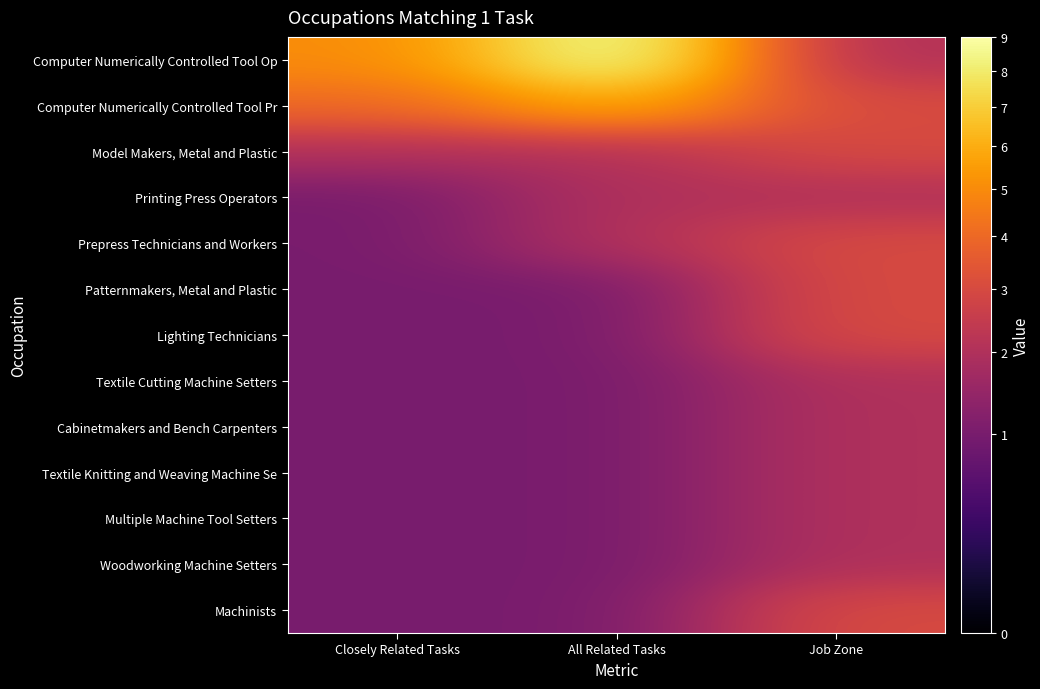

Reading left to right, list all the values displayed in this chart.

Computer Numerically Controlled Tool Op: Closely Related Tasks=5	All Related Tasks=9	Job Zone=2
Computer Numerically Controlled Tool Pr: Closely Related Tasks=4	All Related Tasks=6	Job Zone=3
Model Makers, Metal and Plastic: Closely Related Tasks=2	All Related Tasks=2	Job Zone=3
Printing Press Operators: Closely Related Tasks=1	All Related Tasks=2	Job Zone=2
Prepress Technicians and Workers: Closely Related Tasks=1	All Related Tasks=2	Job Zone=3
Patternmakers, Metal and Plastic: Closely Related Tasks=1	All Related Tasks=1	Job Zone=3
Lighting Technicians: Closely Related Tasks=1	All Related Tasks=1	Job Zone=3
Textile Cutting Machine Setters: Closely Related Tasks=1	All Related Tasks=1	Job Zone=2
Cabinetmakers and Bench Carpenters: Closely Related Tasks=1	All Related Tasks=1	Job Zone=2
Textile Knitting and Weaving Machine Se: Closely Related Tasks=1	All Related Tasks=1	Job Zone=2
Multiple Machine Tool Setters: Closely Related Tasks=1	All Related Tasks=1	Job Zone=2
Woodworking Machine Setters: Closely Related Tasks=1	All Related Tasks=1	Job Zone=2
Machinists: Closely Related Tasks=1	All Related Tasks=1	Job Zone=3